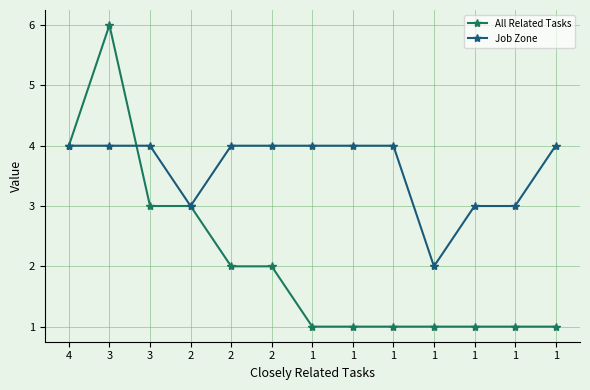

At which category does Job Zone reach its first local valley?

2